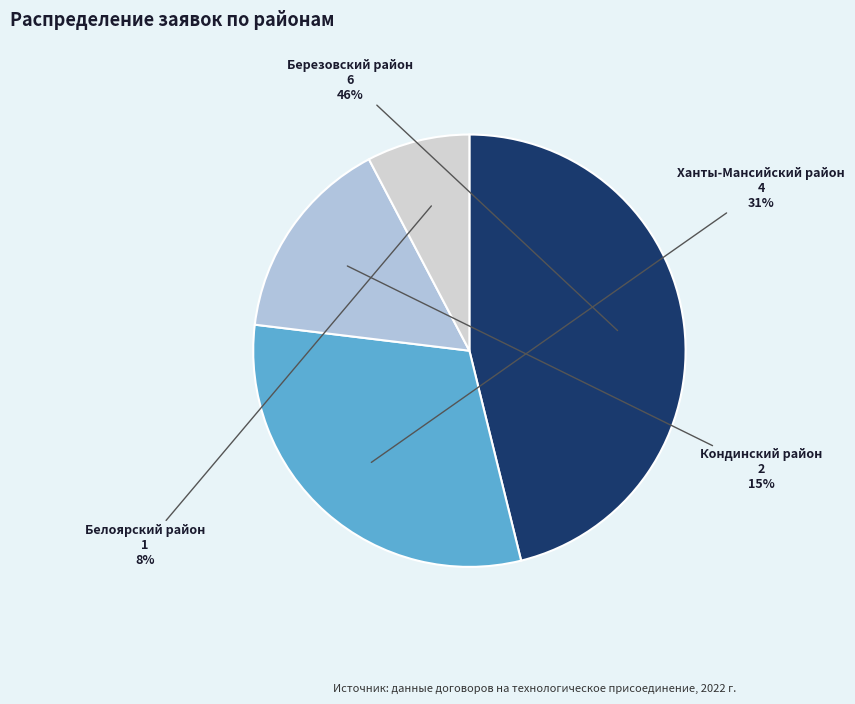

Does Березовский район account for over 50% of the chart?

No